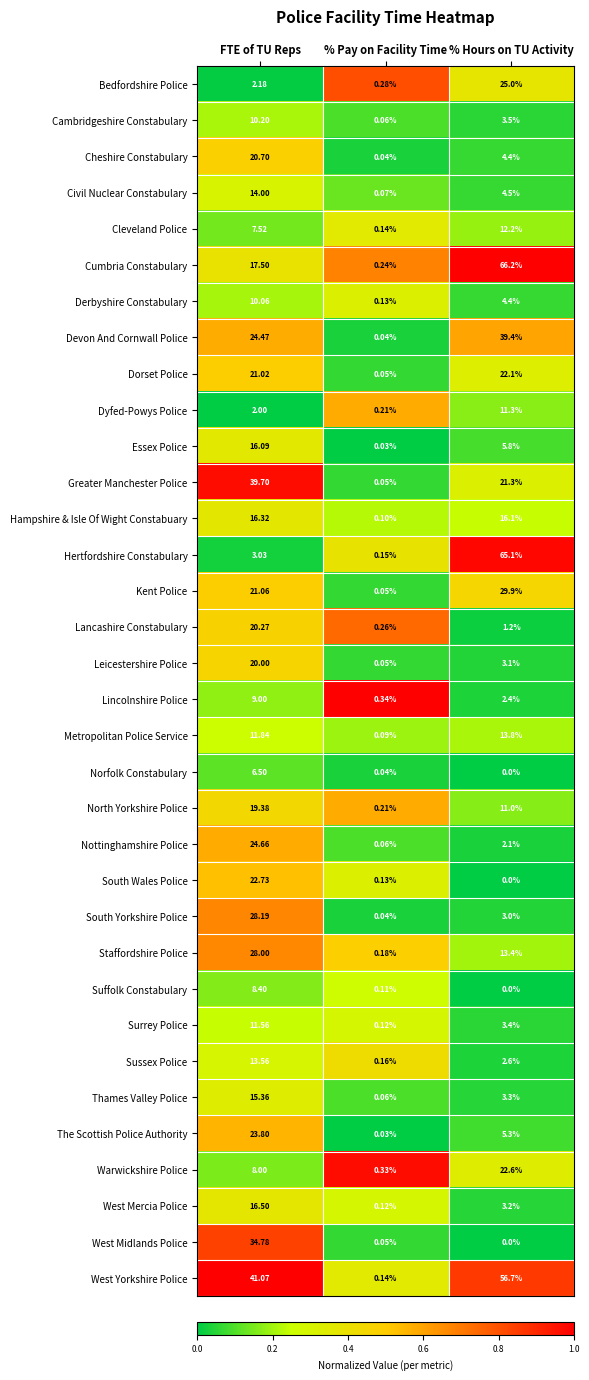

Between % Pay on Facility Time and % Hours on TU Activity, which series saw the biggest shift?

Cumbria Constabulary